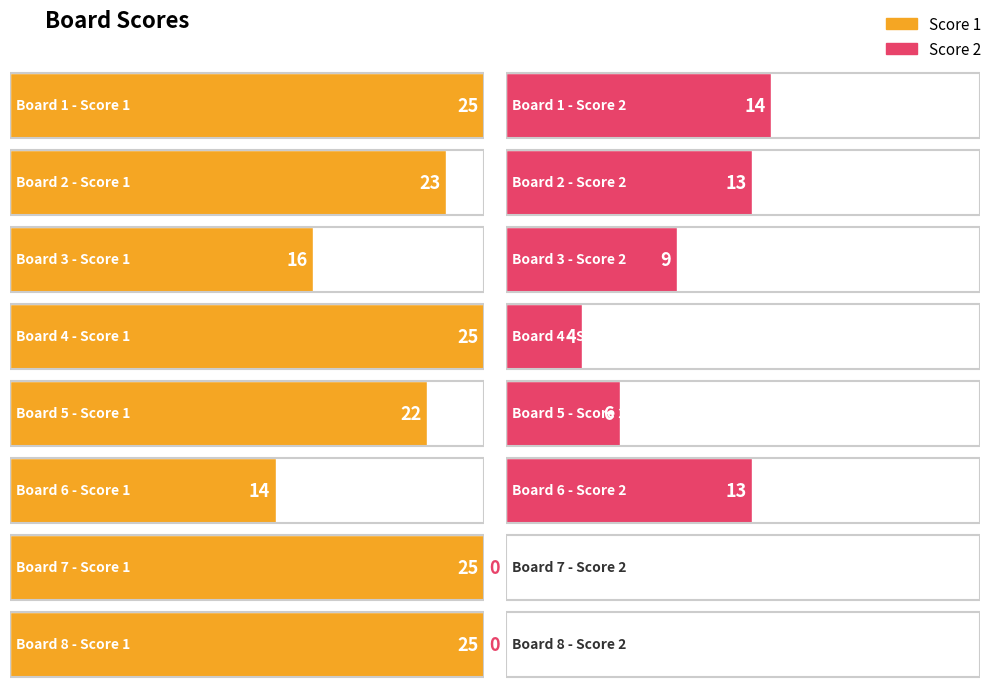

Is it true that Score 2 equals -9 at 7?

False